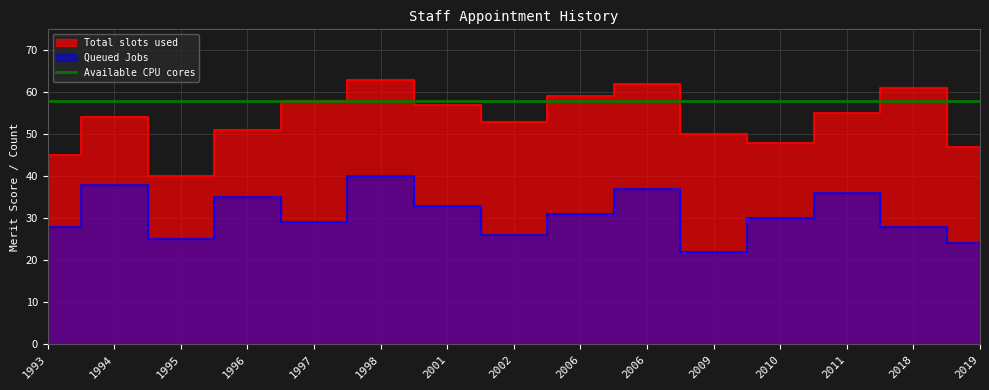

Which category has the lowest value across all series?

2009